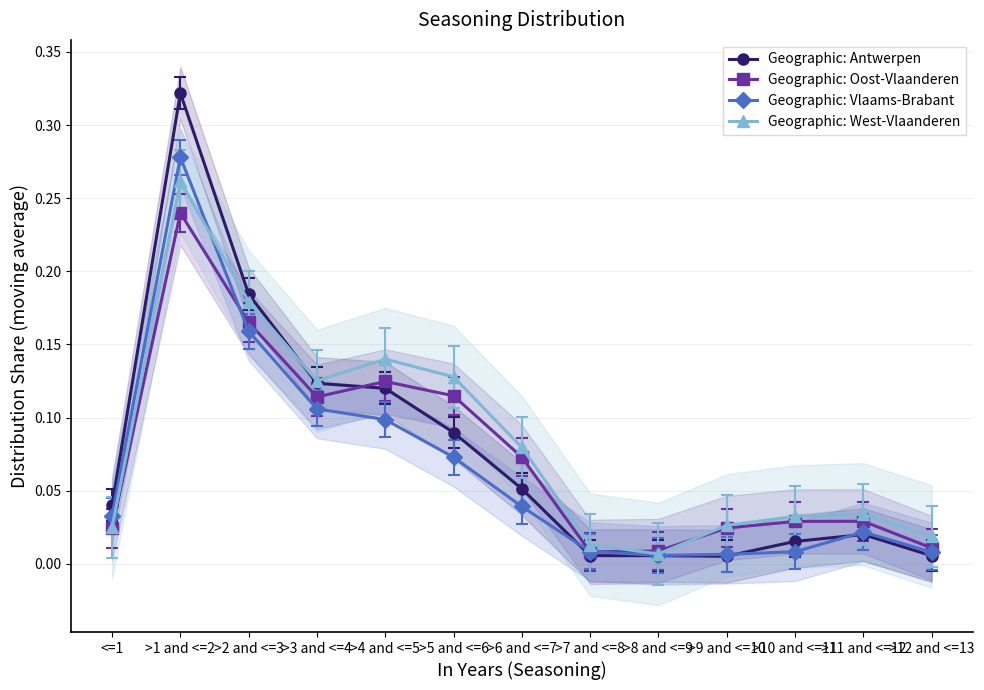

Is it true that Geographic: Vlaams-Brabant equals 0.1 at >2 and <=3?

False